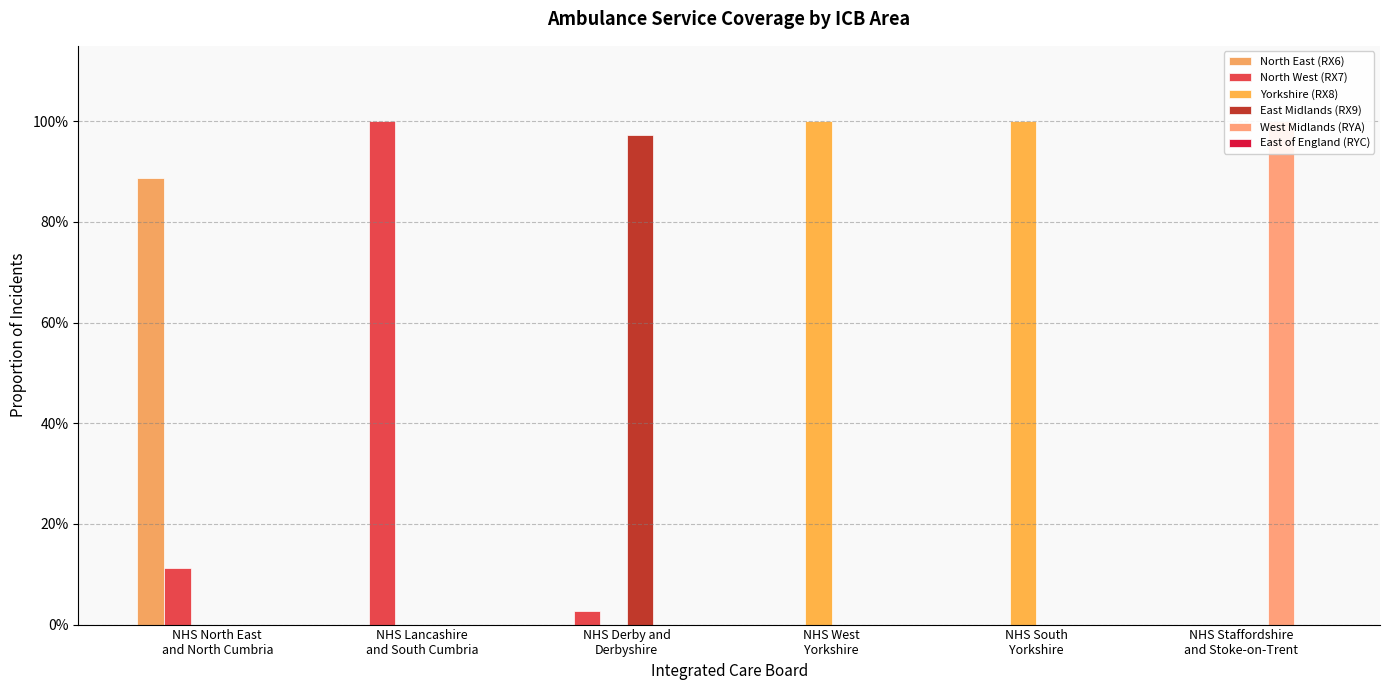

Reading left to right, what are all the values shown in this chart?

North East (RX6): NHS North East
and North Cumbria=0.9	NHS Lancashire
and South Cumbria=0.0	NHS Derby and
Derbyshire=0.0	NHS West
Yorkshire=0.0	NHS South
Yorkshire=0.0	NHS Staffordshire
and Stoke-on-Trent=0.0
North West (RX7): NHS North East
and North Cumbria=0.1	NHS Lancashire
and South Cumbria=1.0	NHS Derby and
Derbyshire=0.0	NHS West
Yorkshire=0.0	NHS South
Yorkshire=0.0	NHS Staffordshire
and Stoke-on-Trent=0.0
Yorkshire (RX8): NHS North East
and North Cumbria=0.0	NHS Lancashire
and South Cumbria=0.0	NHS Derby and
Derbyshire=0.0	NHS West
Yorkshire=1.0	NHS South
Yorkshire=1.0	NHS Staffordshire
and Stoke-on-Trent=0.0
East Midlands (RX9): NHS North East
and North Cumbria=0.0	NHS Lancashire
and South Cumbria=0.0	NHS Derby and
Derbyshire=1.0	NHS West
Yorkshire=0.0	NHS South
Yorkshire=0.0	NHS Staffordshire
and Stoke-on-Trent=0.0
West Midlands (RYA): NHS North East
and North Cumbria=0.0	NHS Lancashire
and South Cumbria=0.0	NHS Derby and
Derbyshire=0.0	NHS West
Yorkshire=0.0	NHS South
Yorkshire=0.0	NHS Staffordshire
and Stoke-on-Trent=1.0
East of England (RYC): NHS North East
and North Cumbria=0.0	NHS Lancashire
and South Cumbria=0.0	NHS Derby and
Derbyshire=0.0	NHS West
Yorkshire=0.0	NHS South
Yorkshire=0.0	NHS Staffordshire
and Stoke-on-Trent=0.0